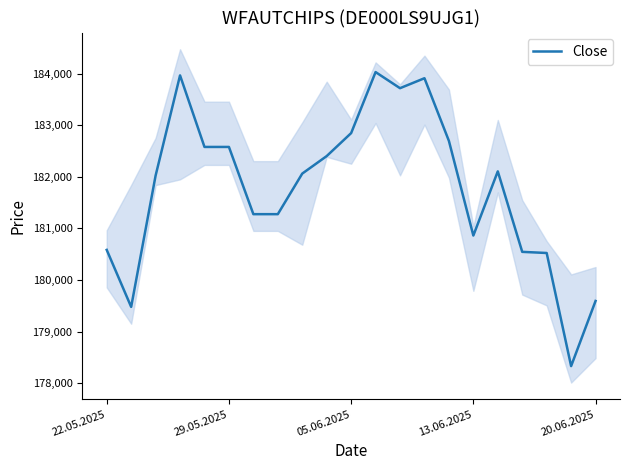

What is the minimum value for Close?

178333